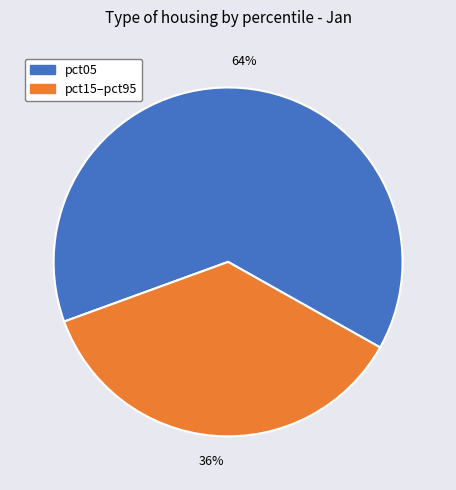

To the nearest percent, what is the average slice percentage?

50%